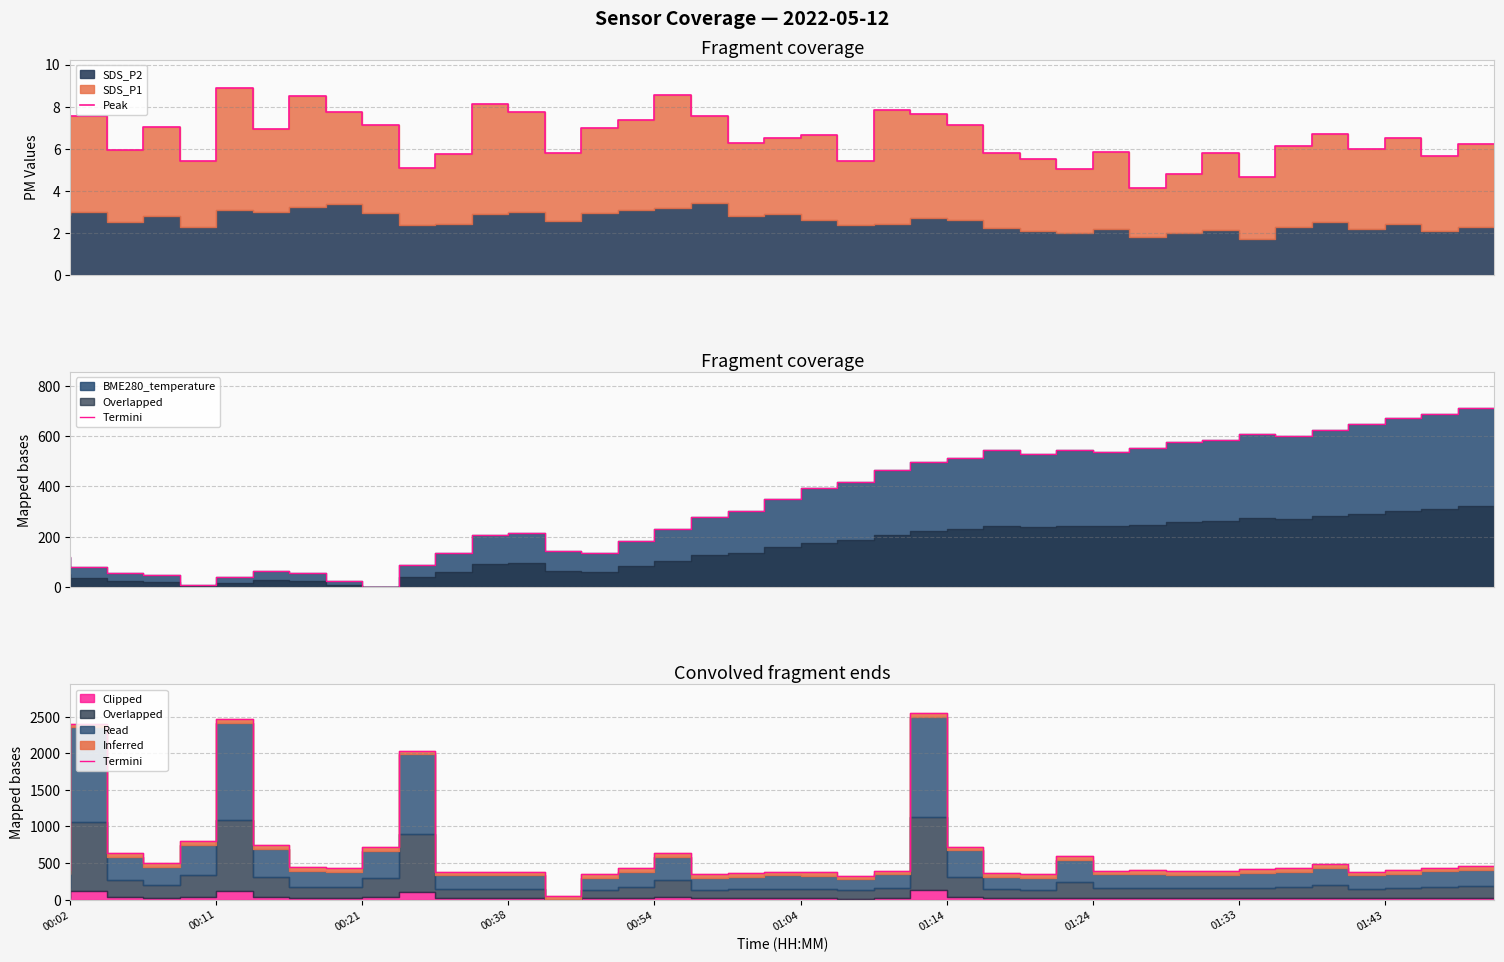

What is the total value across all series at 00:38?

504.4